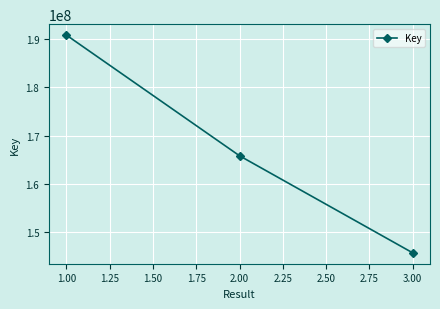

How many values are below 165849300?

1